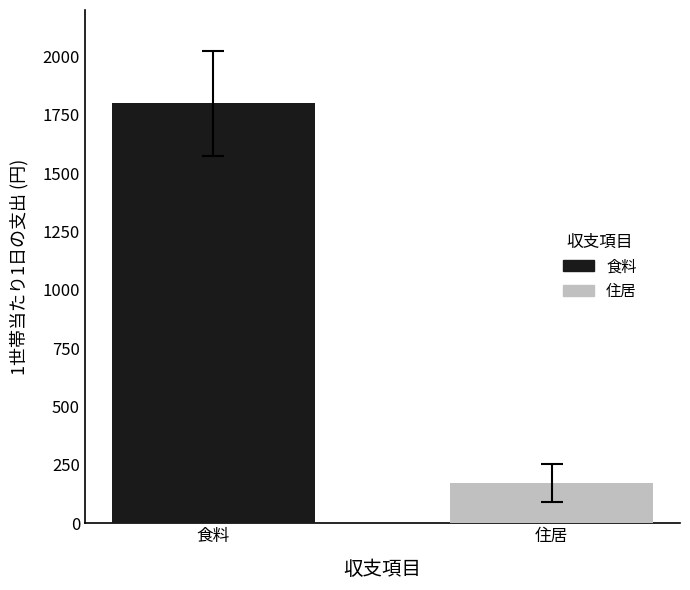

List the series in order of their peak value, highest first.

食料, 住居